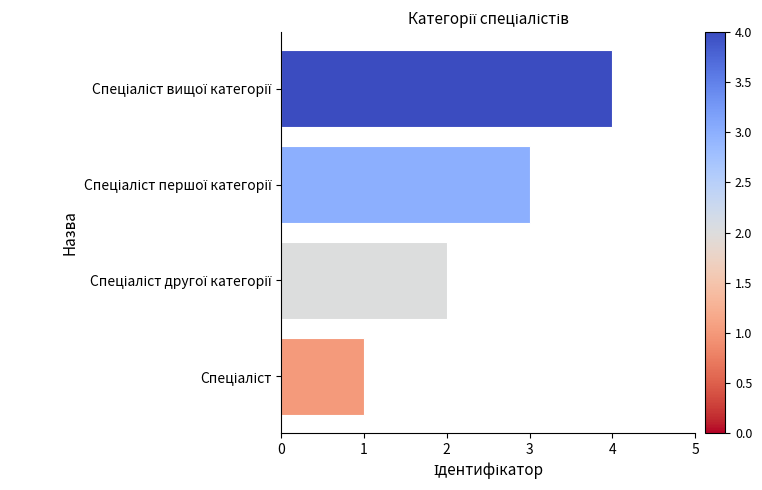

What is the minimum value shown in the chart?

1